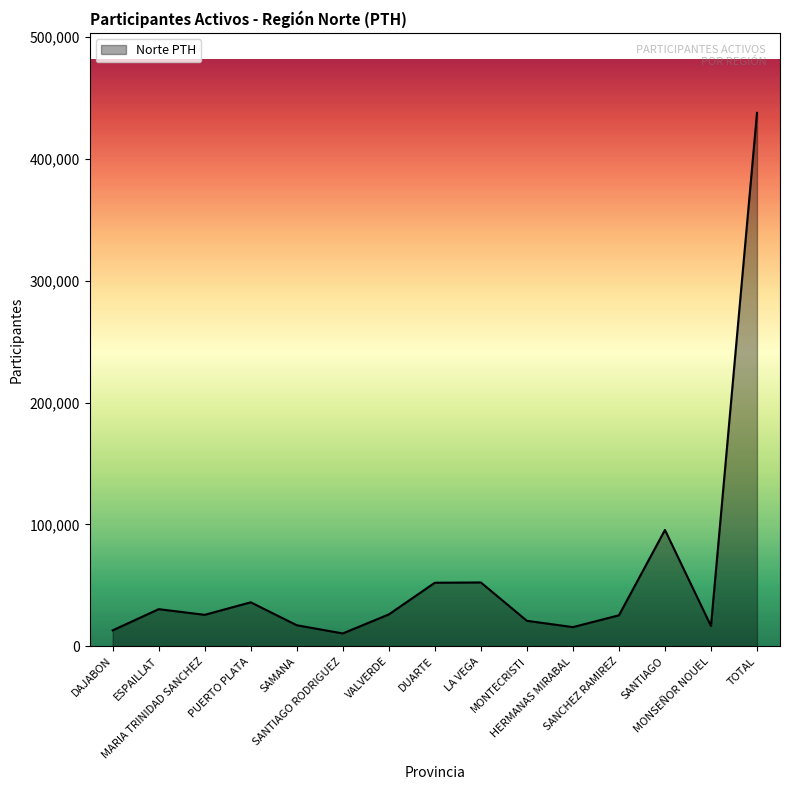

What is the minimum value shown in the chart?

10516